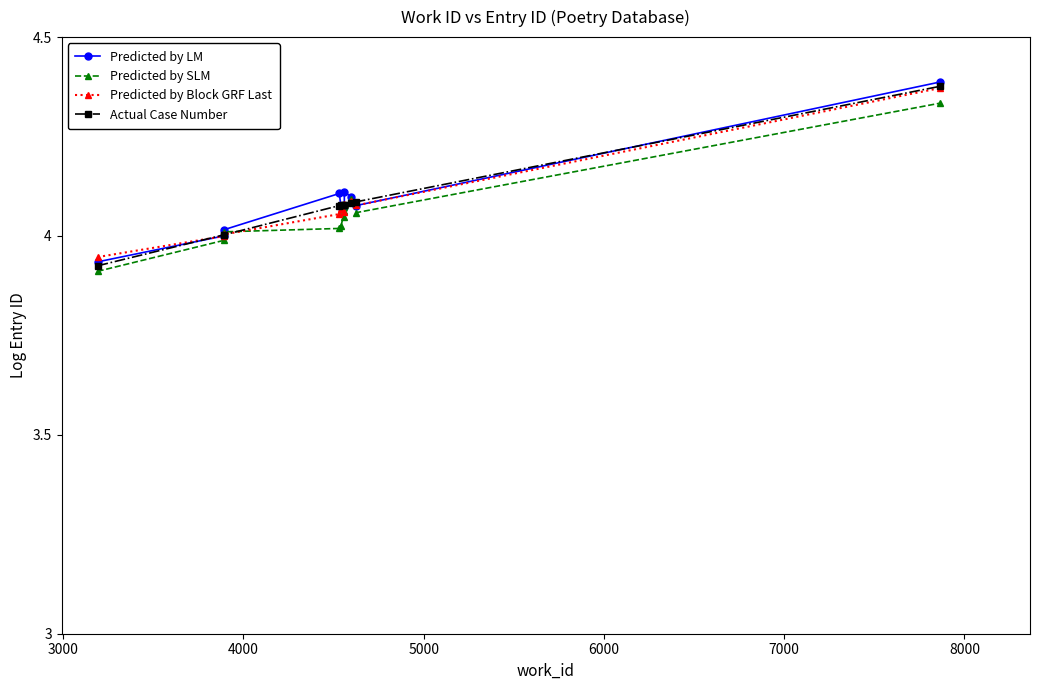

What is the minimum value shown in the chart?

3.9